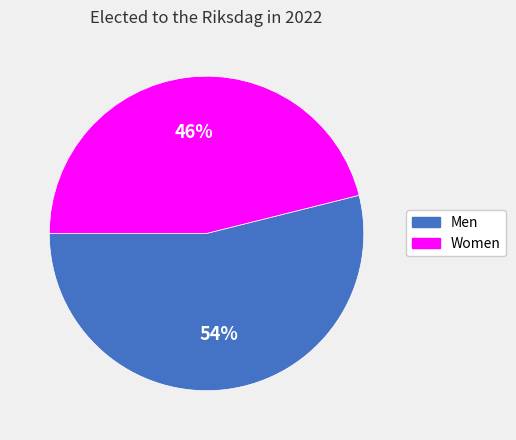

How many slices are in this pie chart?

2